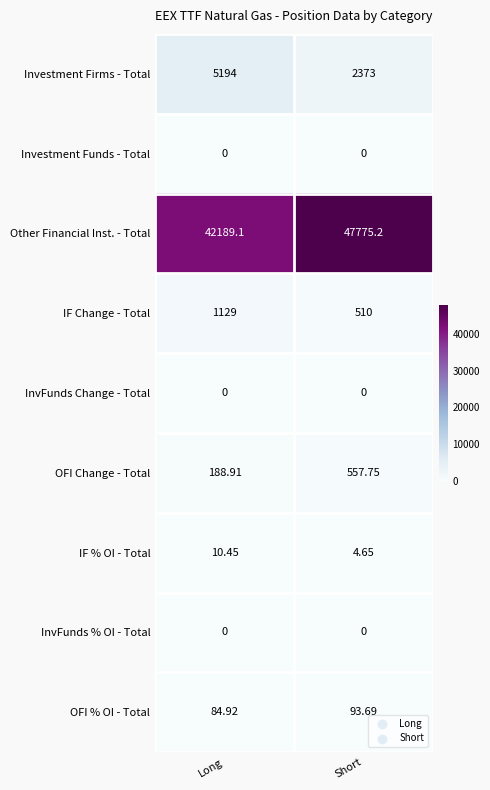

How many distinct data groups are displayed?

9